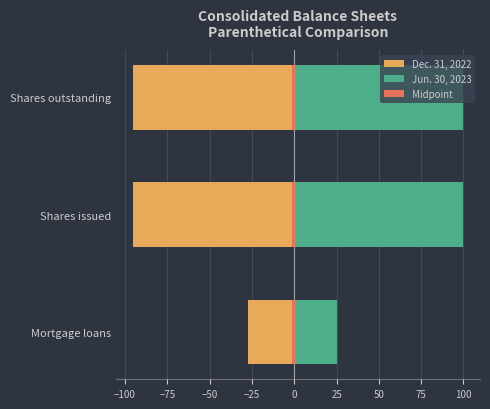

Is it true that Dec. 31, 2022 equals -95.6 at Shares issued?

True